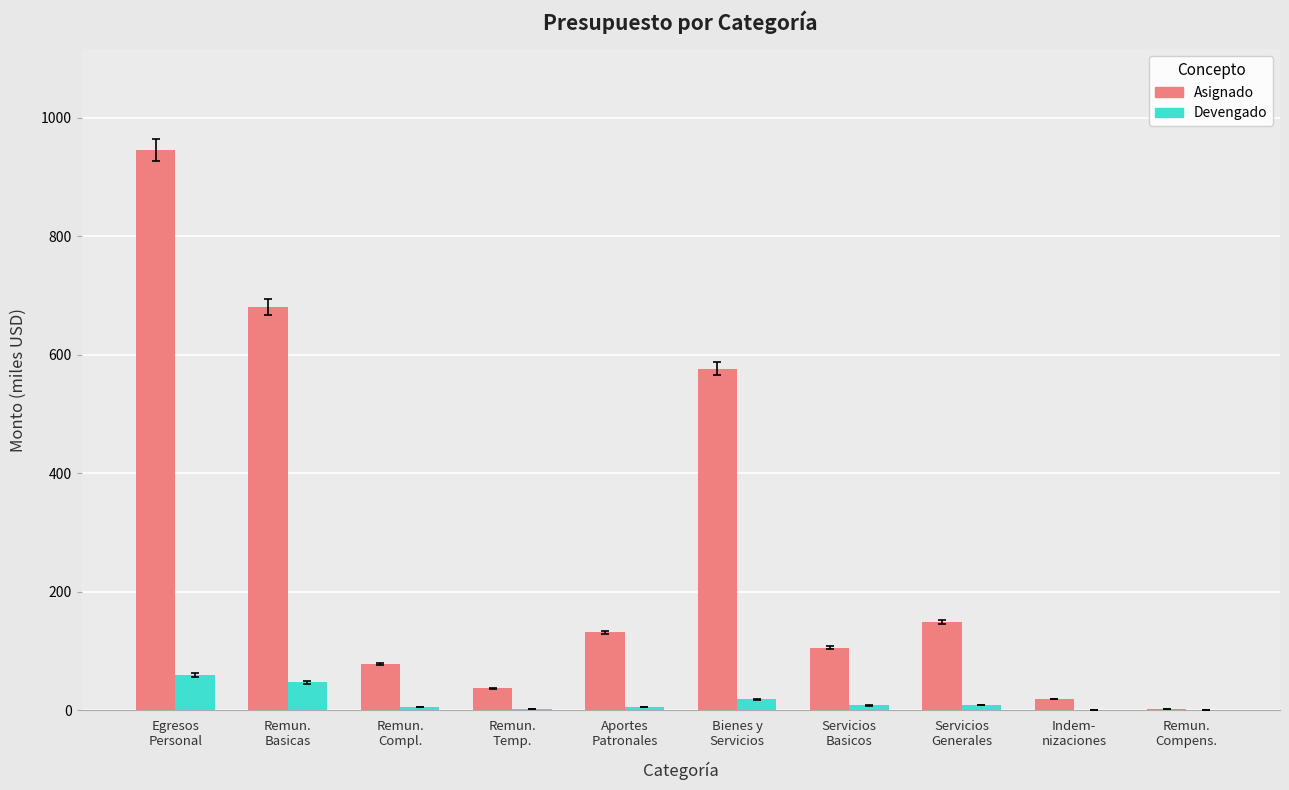

How many categories are shown in the chart?

10